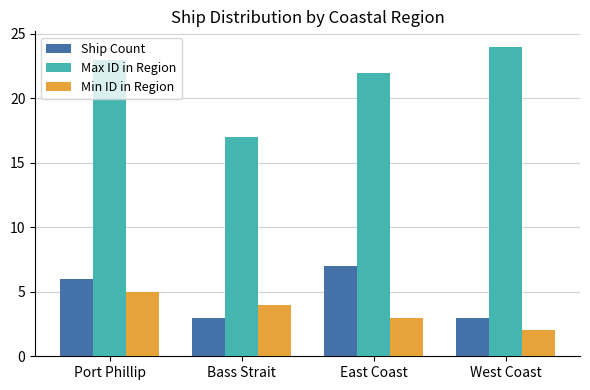

Which label corresponds to the largest value in the chart?

West Coast